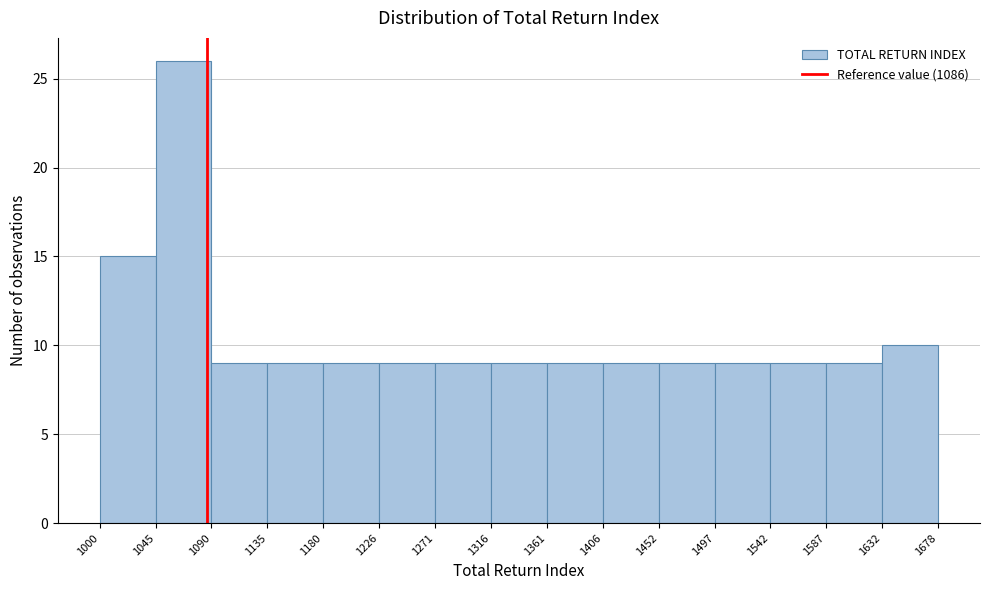

What is the height of the bar covering 1406 to 1452 on the x-axis? The values are not printed on the chart, so give them approximately, as read against the axis.

9